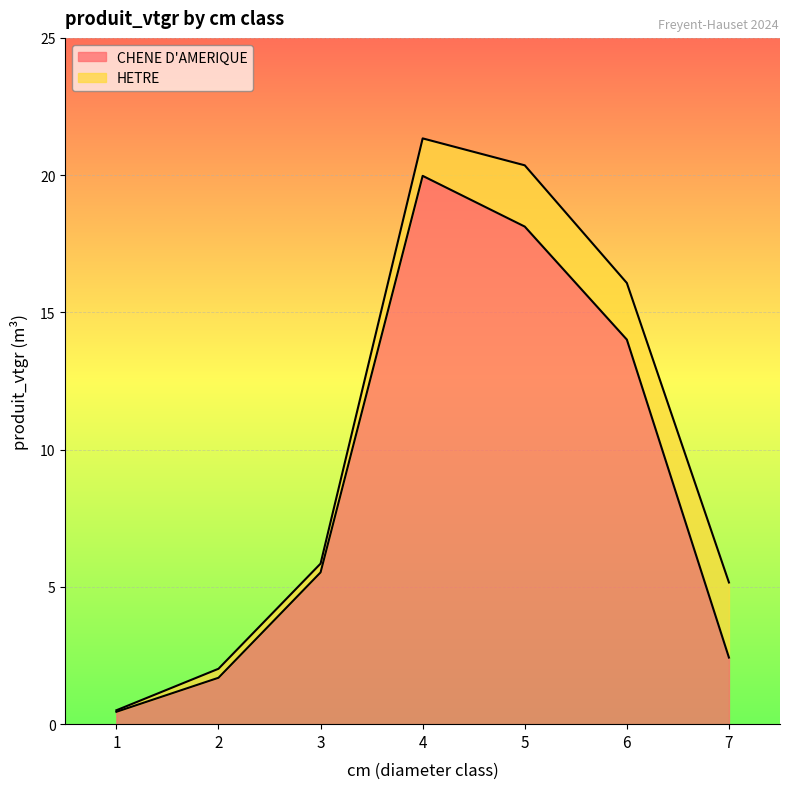

The value at 6 is 14.0. True or false?

True